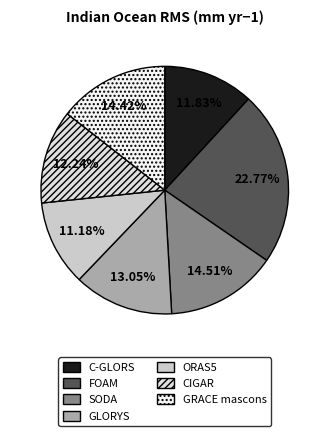

Rank the categories by value from highest to lowest.

FOAM, SODA, GRACE mascons, GLORYS, CIGAR, C-GLORS, ORAS5